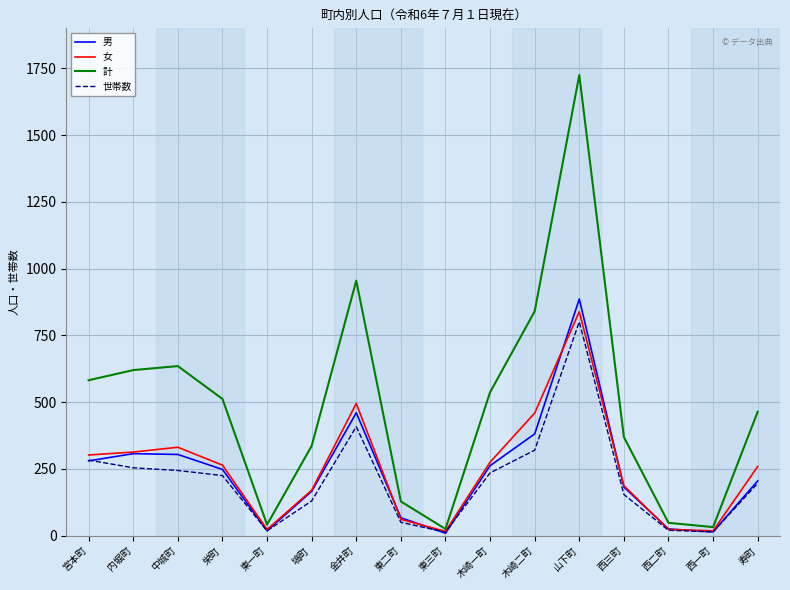

Does the chart display data point markers on the line(s)?

No